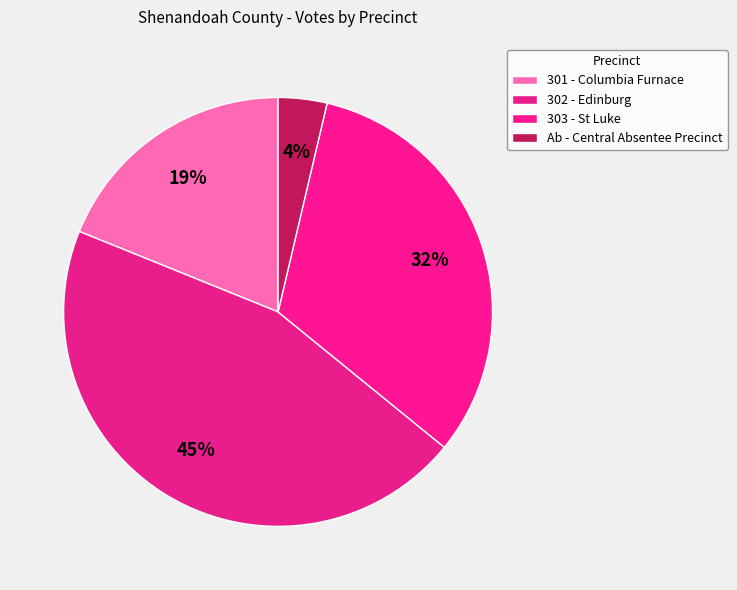

Does 301 - Columbia Furnace represent more than half of the total?

No